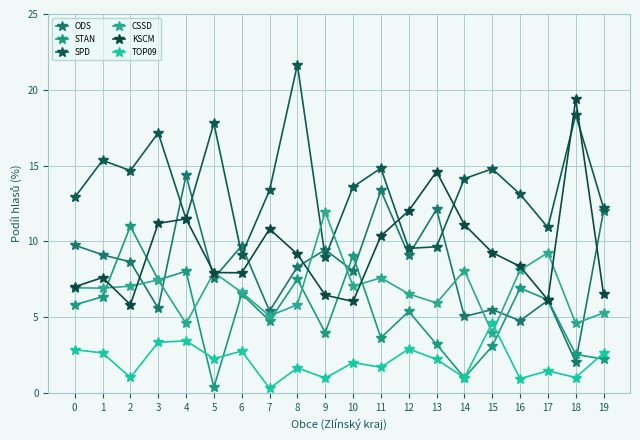

What is the difference between the highest and lowest values at 11?

13.1